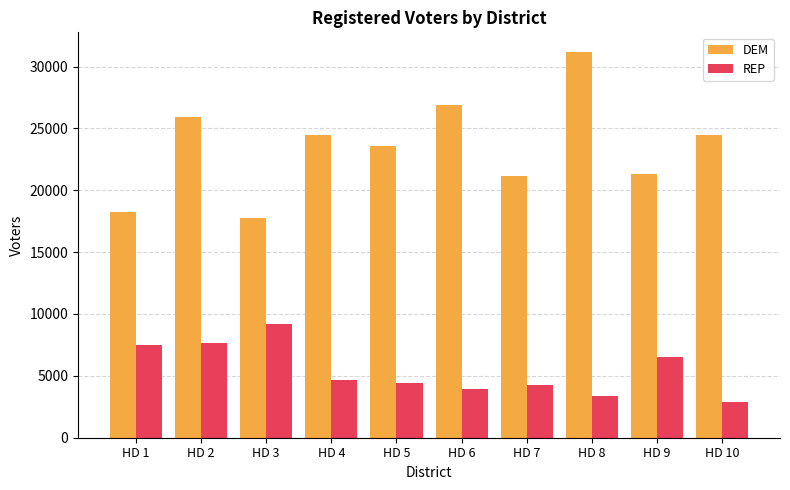

List the series in order of their overall mean, highest first.

DEM, REP